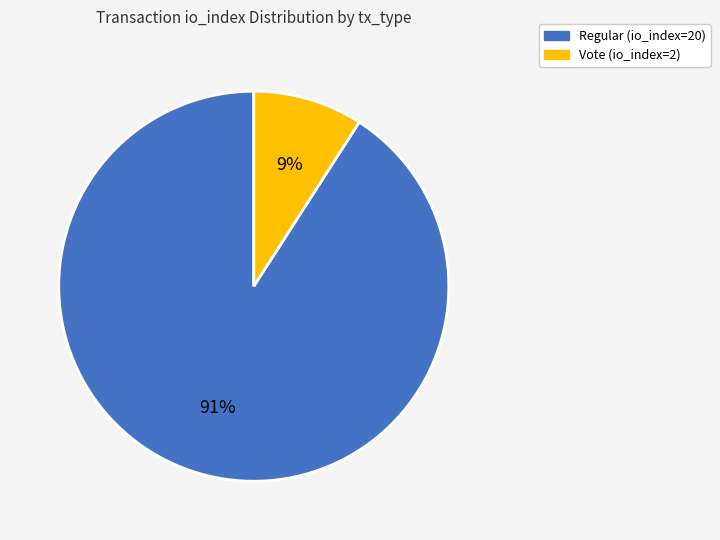

Is there any slice that represents more than half of the pie?

Yes